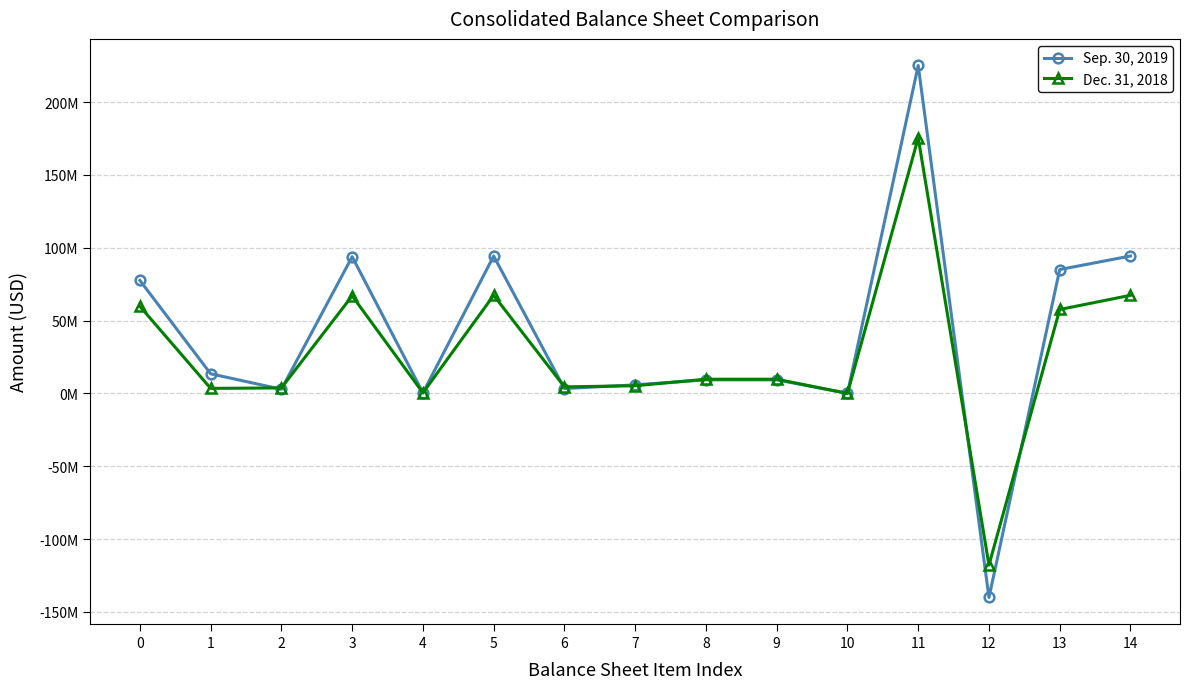

At which category is the sum across all series the highest?

11